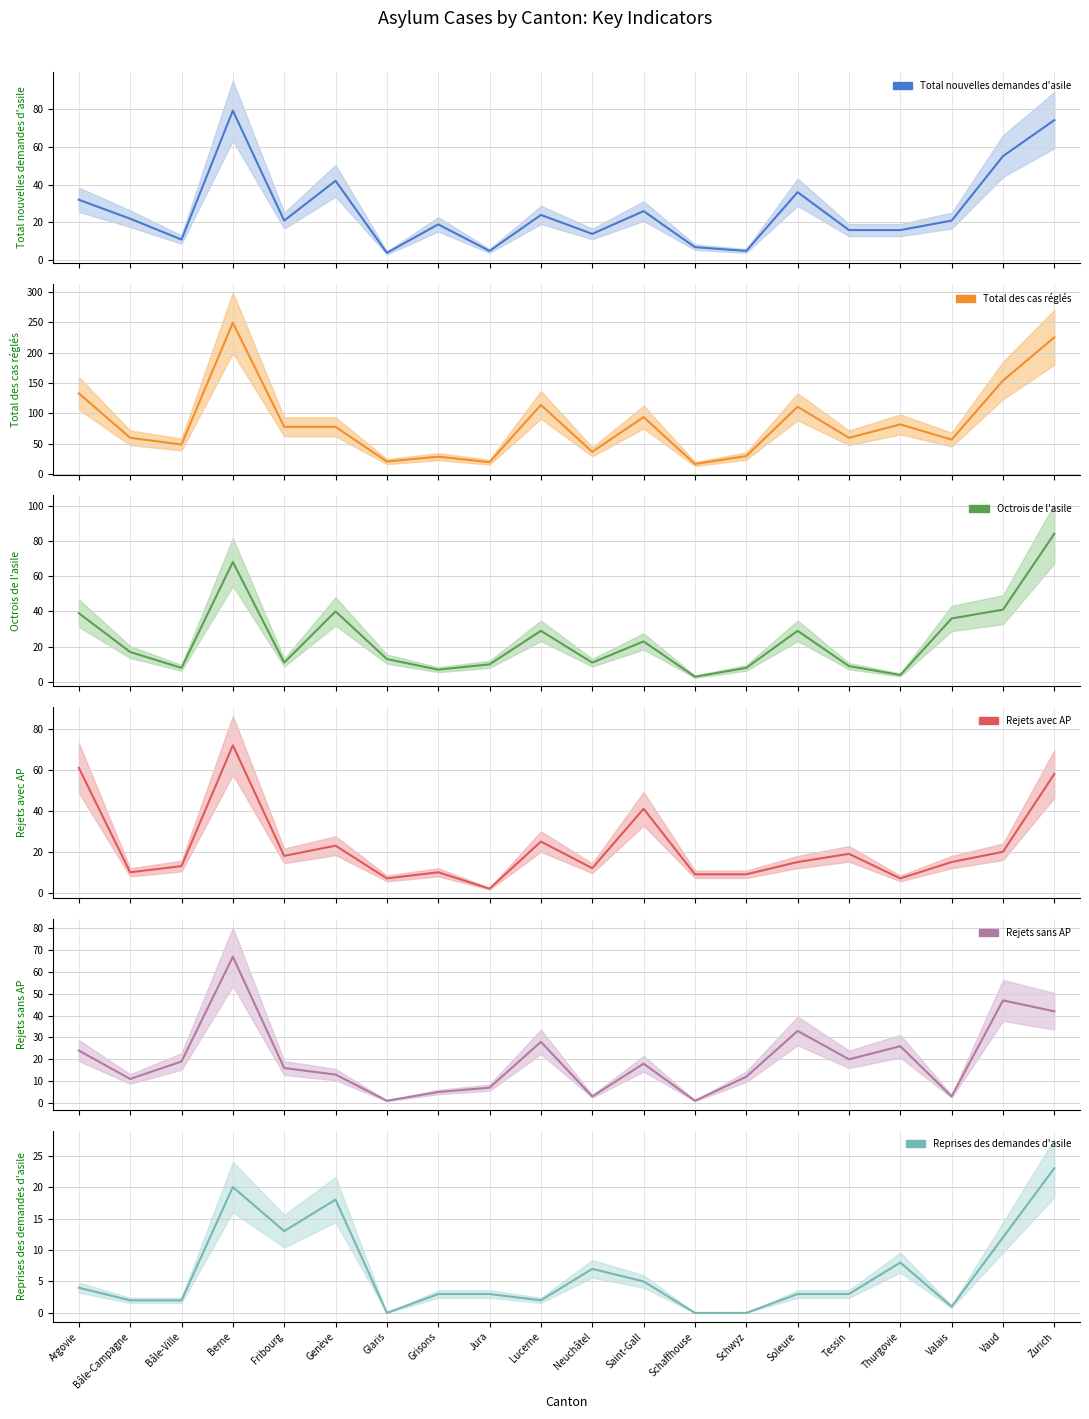

What are all the series names shown in the legend?

Total nouvelles demandes d'asile, Total des cas réglés, Octrois de l'asile, Rejets avec AP, Rejets sans AP, Reprises des demandes d'asile